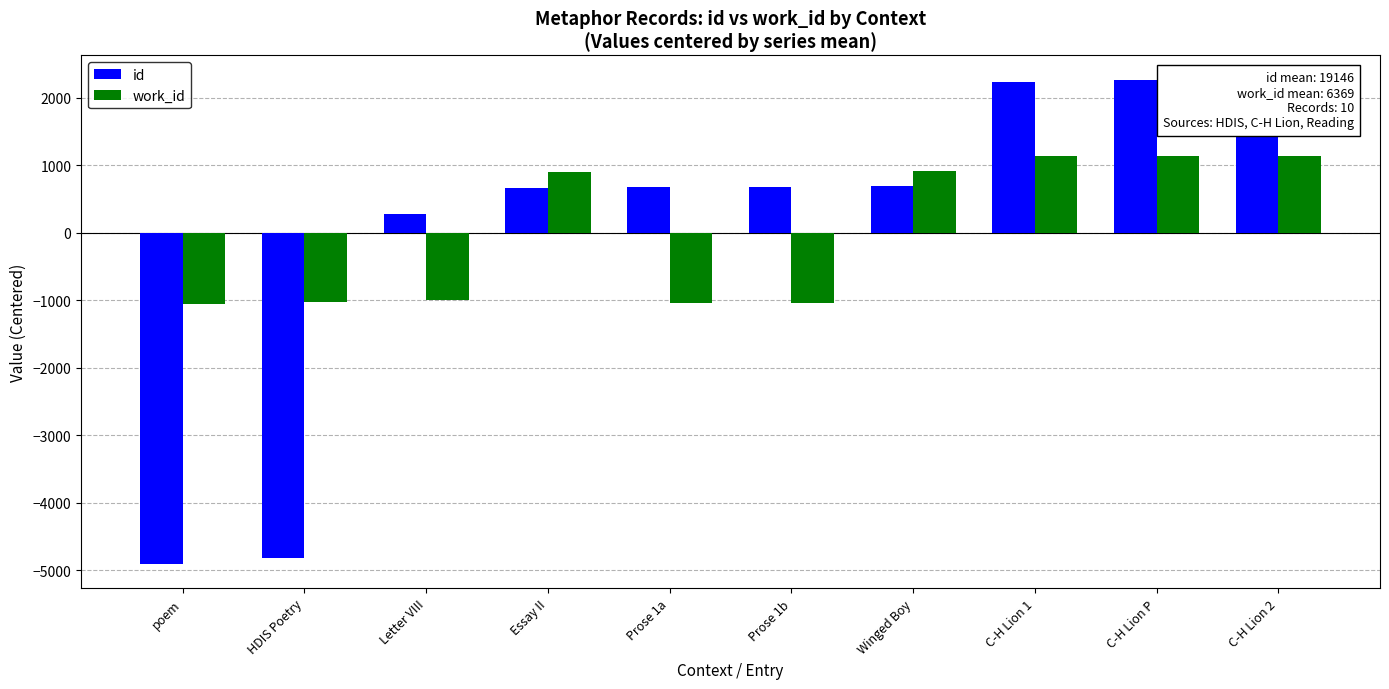

Does the chart contain any negative values?

Yes